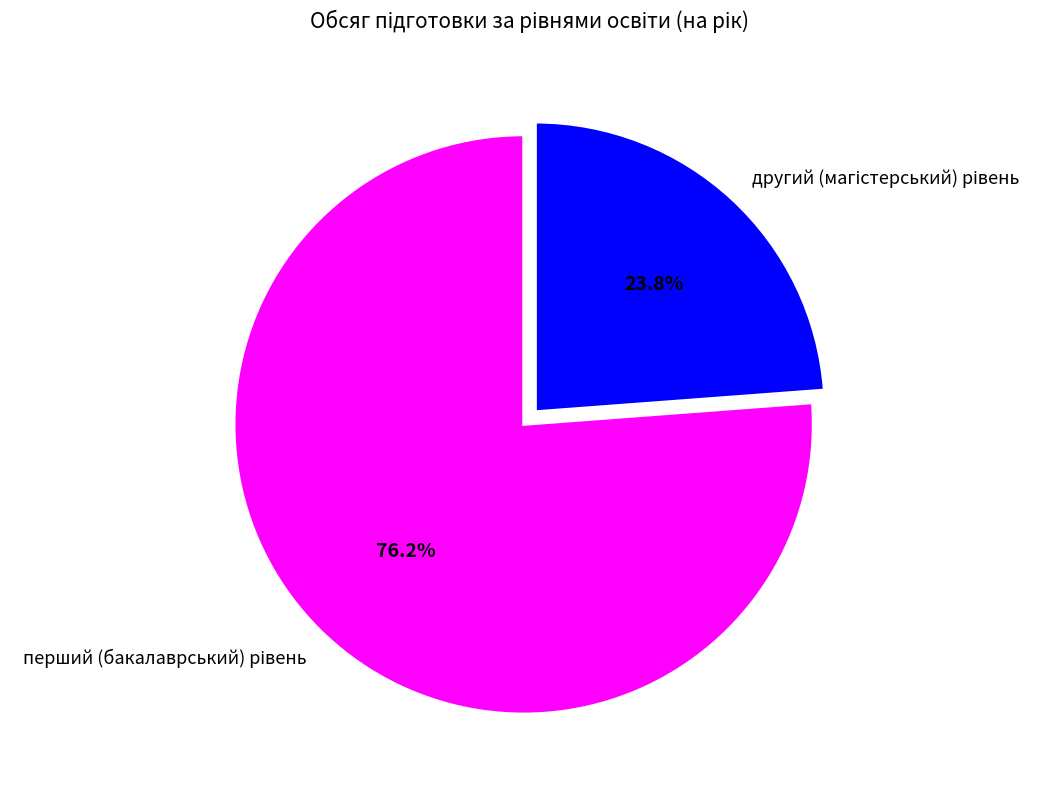

Is there a majority slice in this chart?

Yes